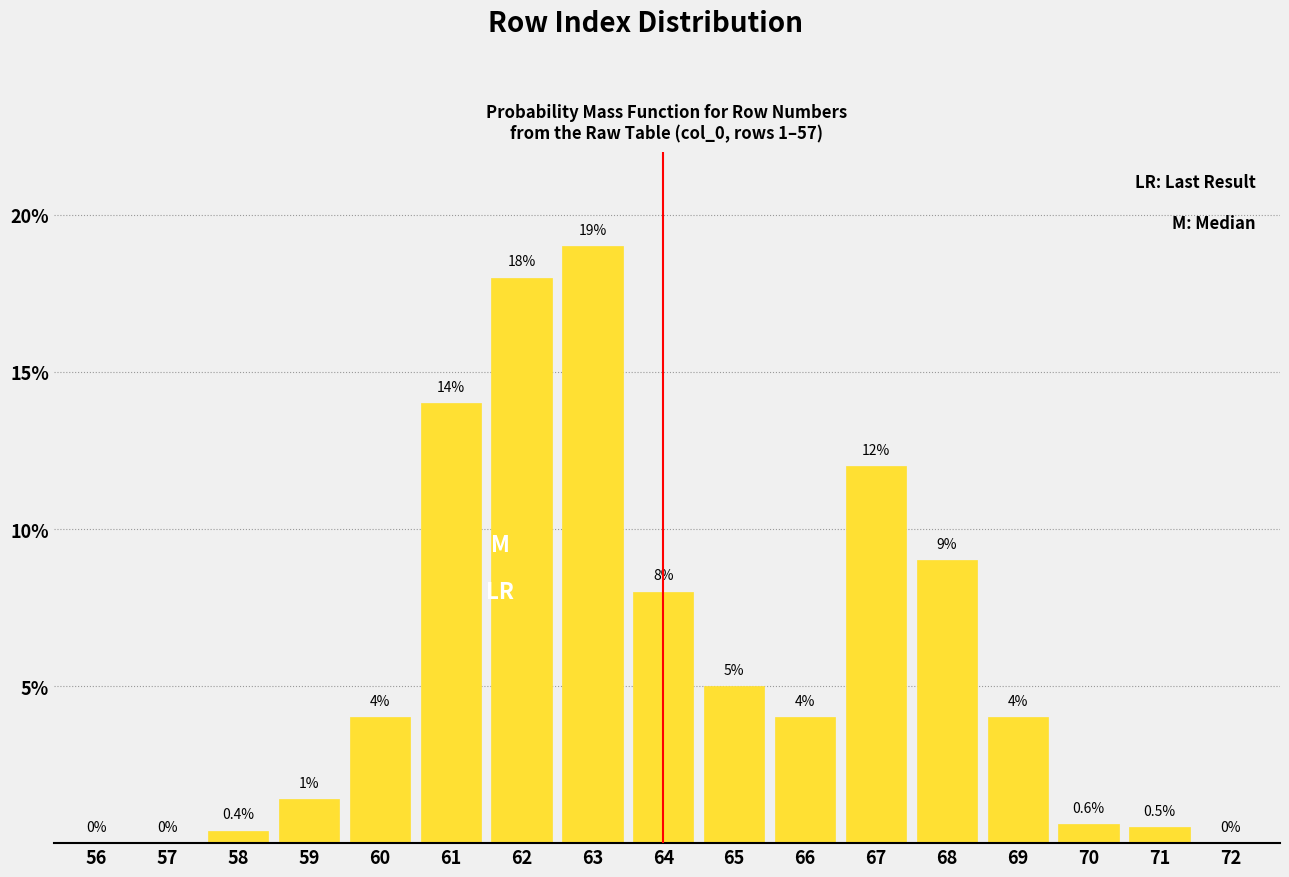

Reading left to right, extract all data points from this chart.

56=0.0	57=0.0	58=0.4	59=1.4	60=4.0	61=14.0	62=18.0	63=19.0	64=8.0	65=5.0	66=4.0	67=12.0	68=9.0	69=4.0	70=0.6	71=0.5	72=0.0